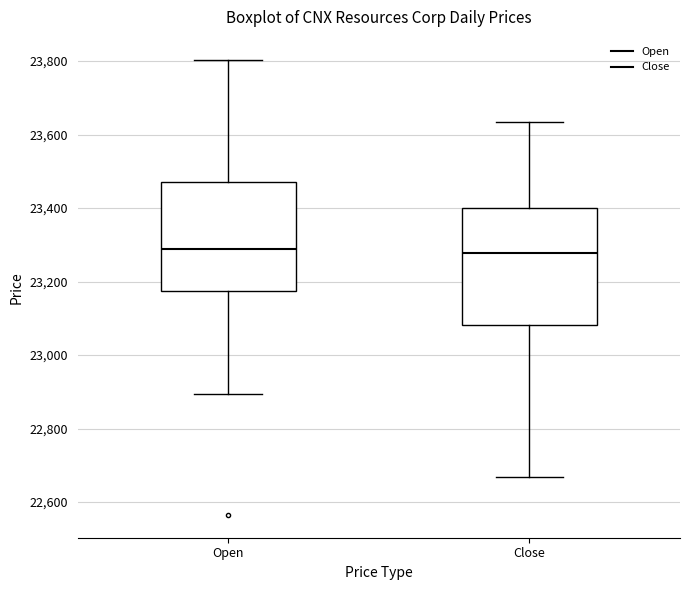

Reading left to right, transcribe this box plot: for each box, give where its median line is, the range the box spans, and where its two whiskers end, as read against the y-axis. The values are not printed on the chart, so give them approximately, as read against the axis.

Open: median 23300, box 23180 to 23480, whiskers 22900 to 23800
Close: median 23280, box 23080 to 23400, whiskers 22660 to 23640